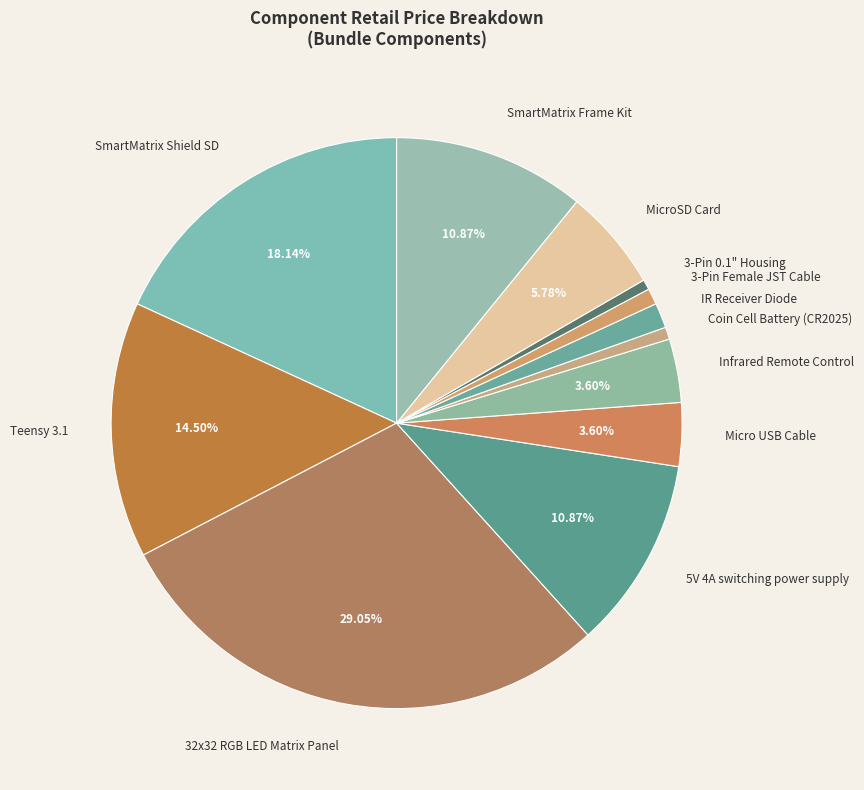

True or false: 32x32 RGB LED Matrix Panel accounts for 29% of the total.

True